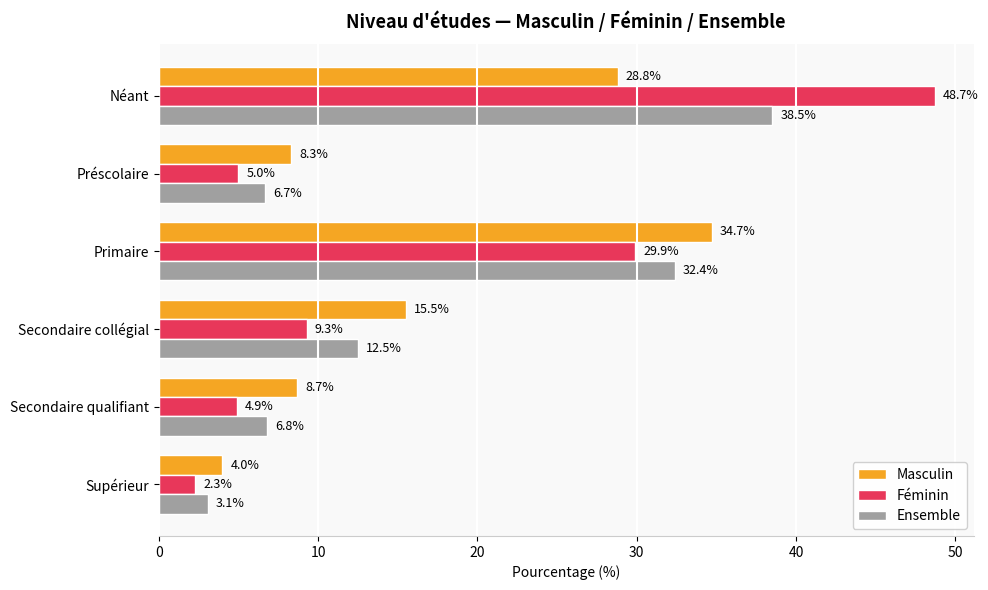

What is the maximum value shown in the chart?

48.7